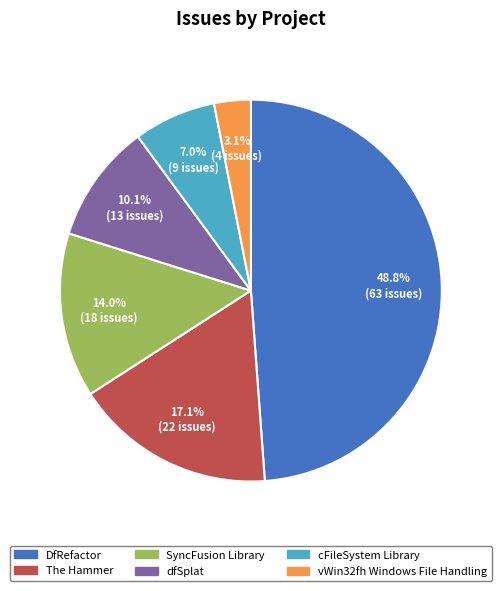

Between DfRefactor and dfSplat, which is larger?

DfRefactor